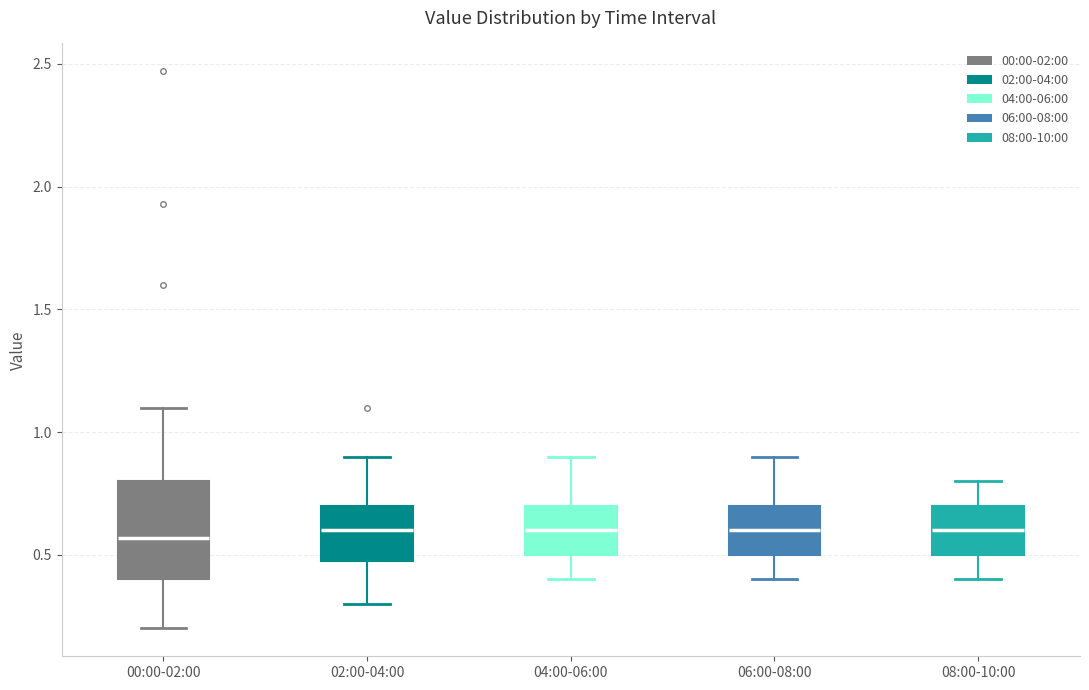

Comparing the boxes themselves (not the whiskers), which one is the tallest?

00:00-02:00